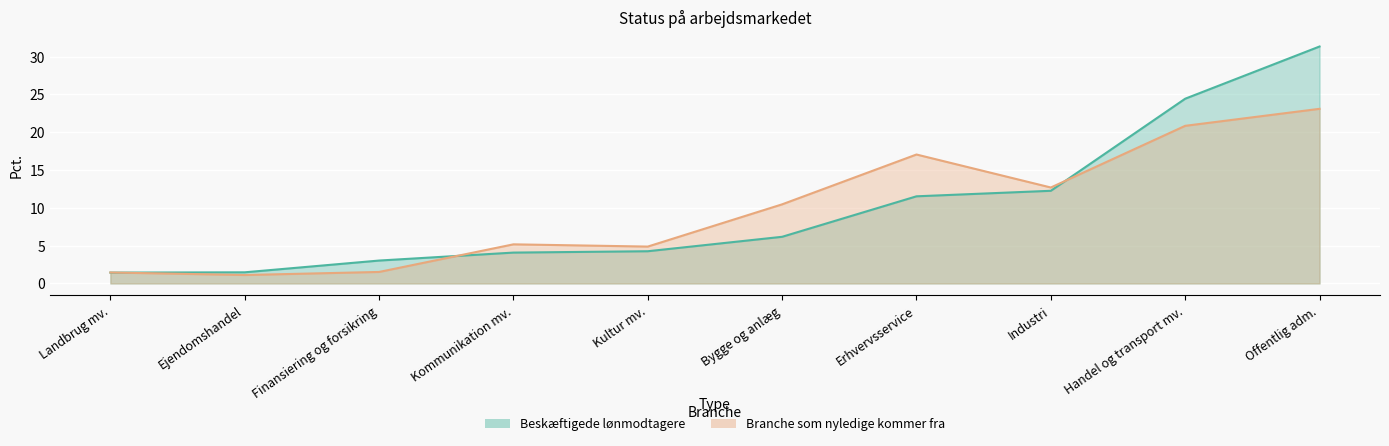

Where do Beskæftigede lønmodtagere and Branche som nyledige kommer fra first cross each other?

Landbrug mv. and Ejendomshandel